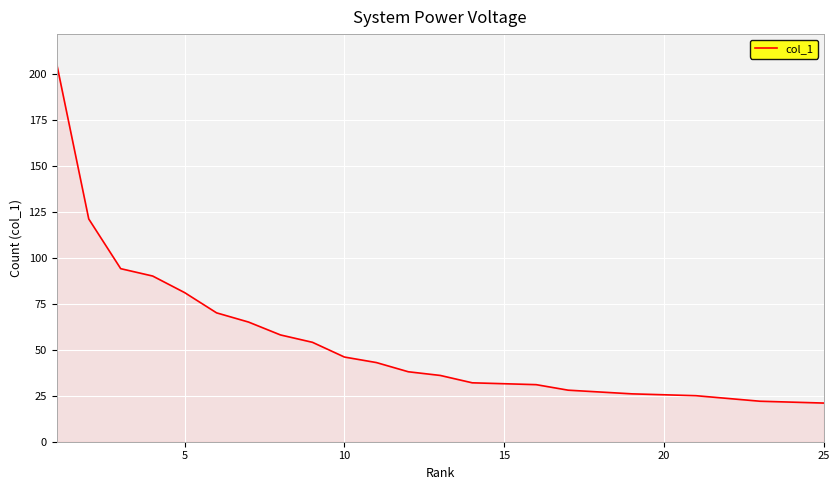

What is the sum of all values?

1186